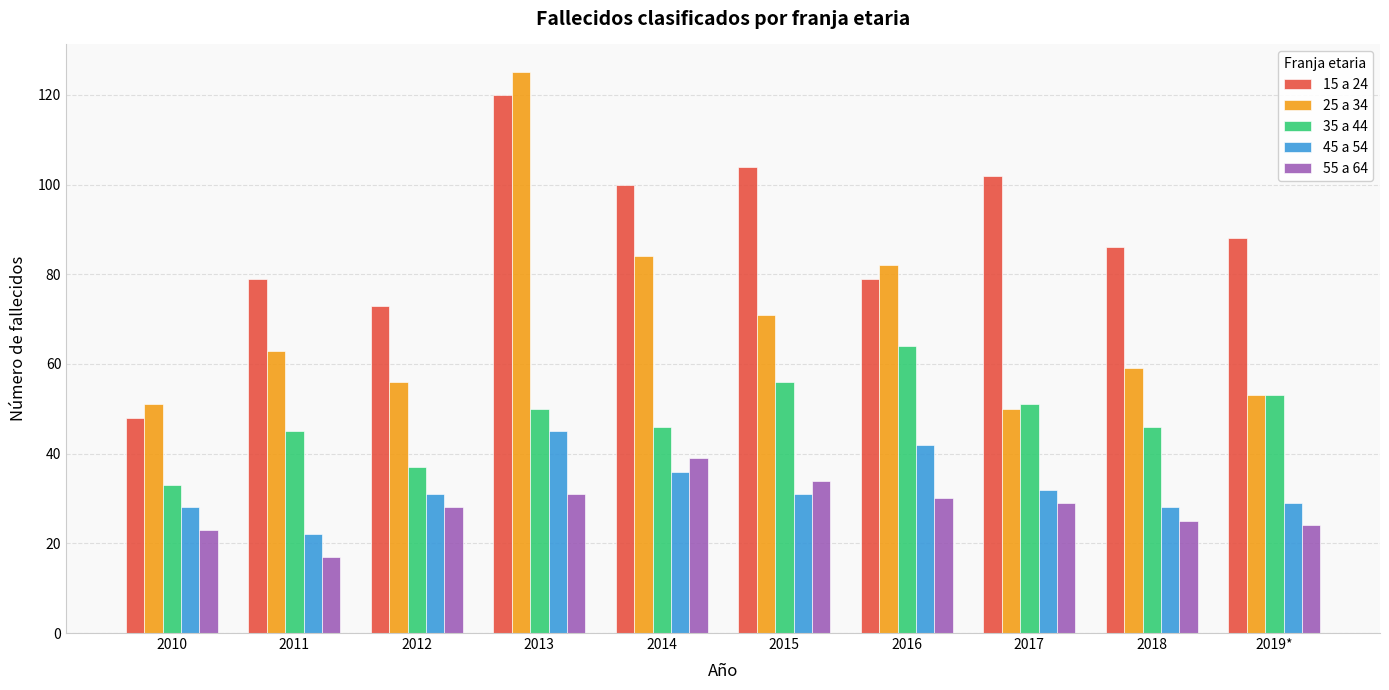

Which series has the largest range (max minus min)?

25 a 34